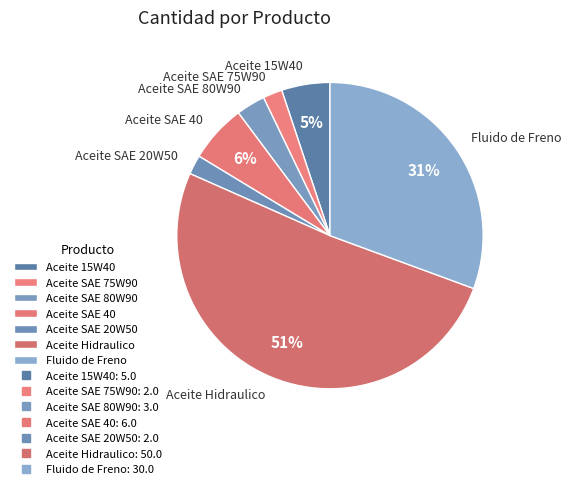

Do Aceite SAE 80W90 and Aceite SAE 20W50 together represent more than half of the pie?

No